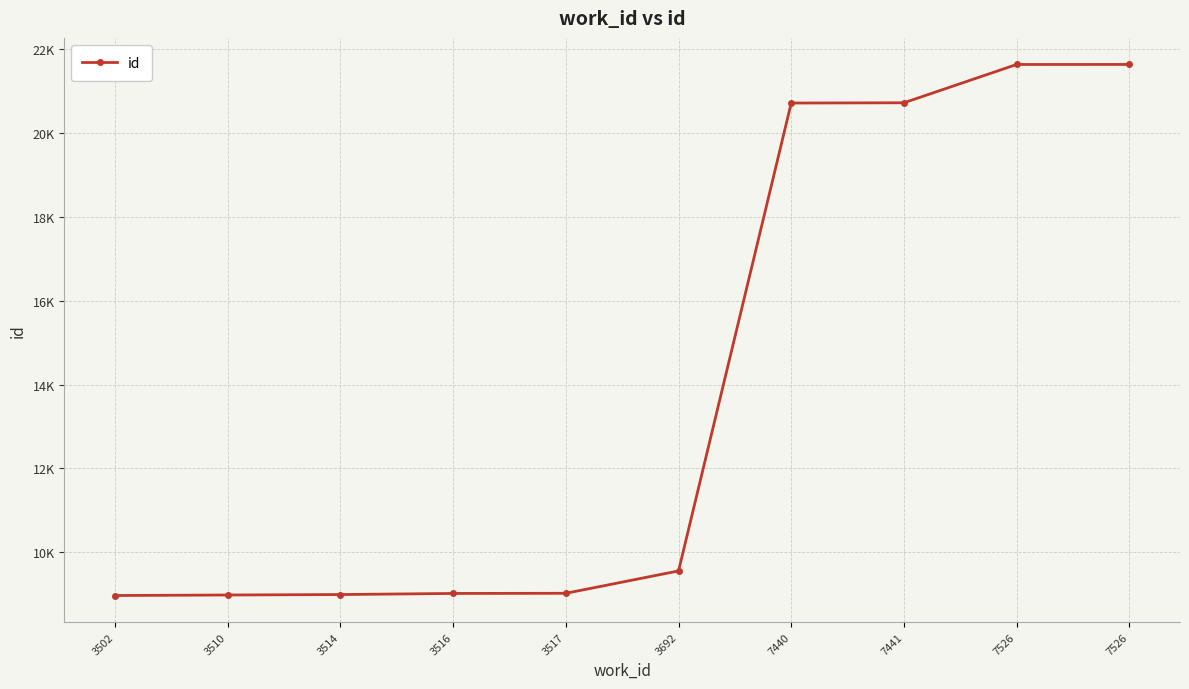

True or false: the data has more than 2 interior local peaks.

False